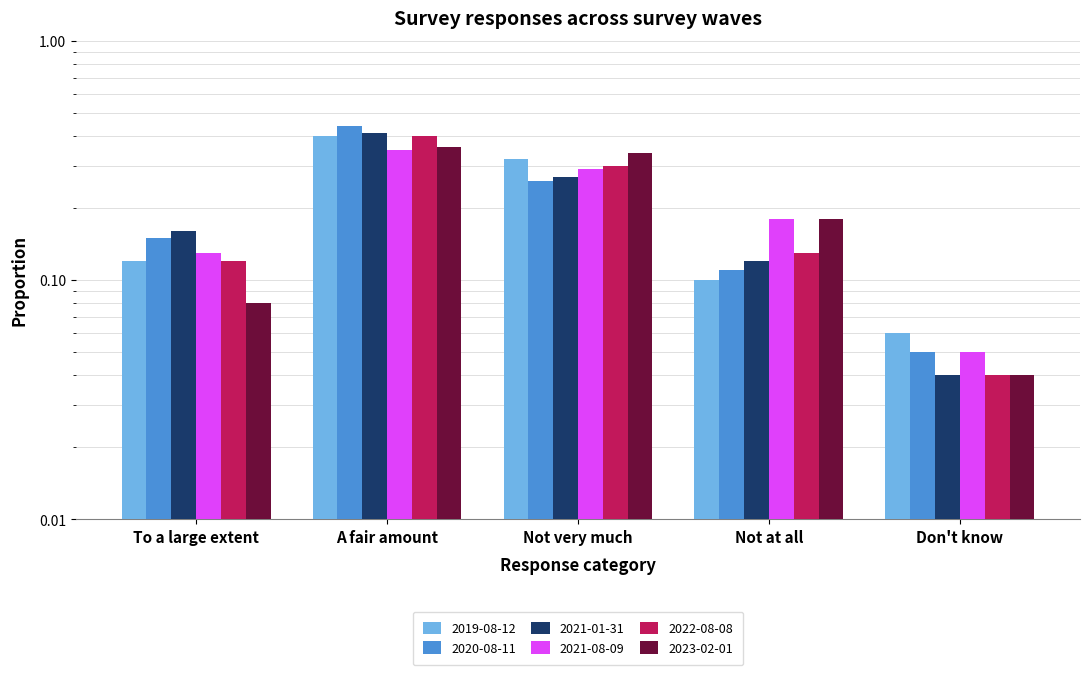

What is the label of the 5th bar from the left?

Don't know